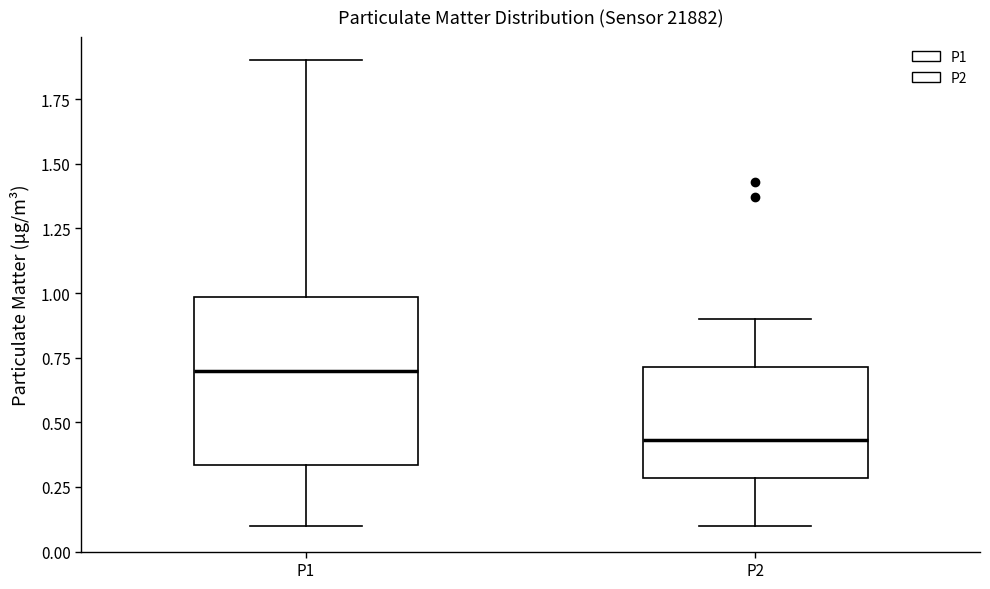

Comparing the boxes themselves (not the whiskers), which one is the tallest?

P1